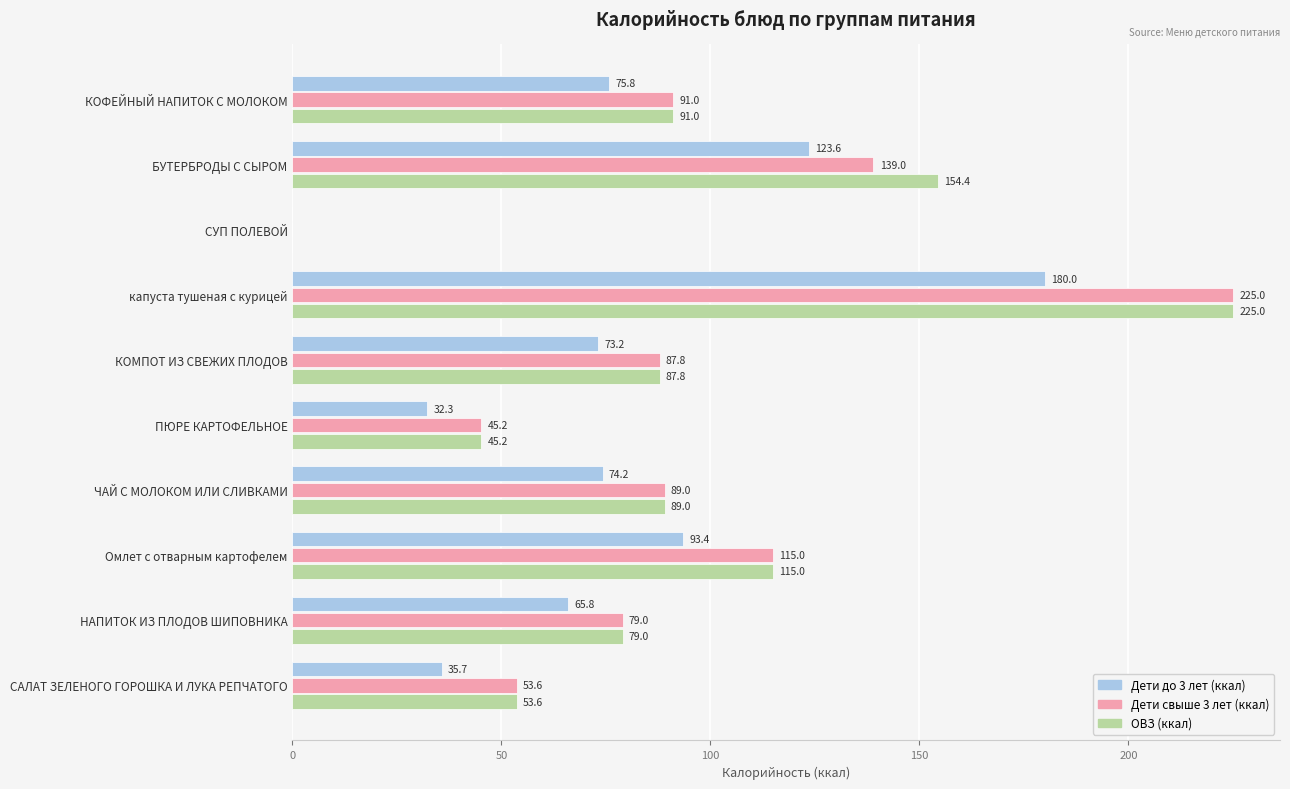

Is the value of Дети до 3 лет (ккал) at НАПИТОК ИЗ ПЛОДОВ ШИПОВНИКА greater than the value of Дети свыше 3 лет (ккал) at КОФЕЙНЫЙ НАПИТОК С МОЛОКОМ?

No